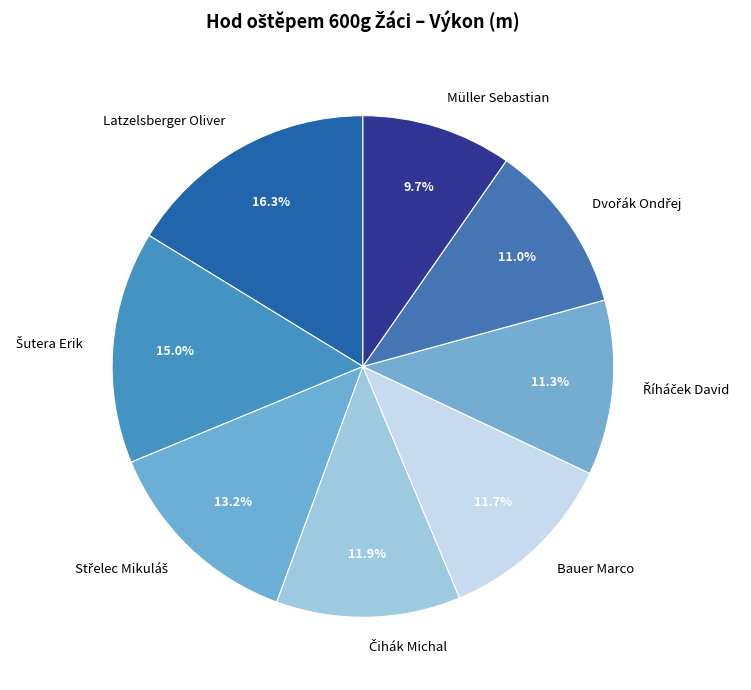

What is the largest slice in the pie chart?

Latzelsberger Oliver